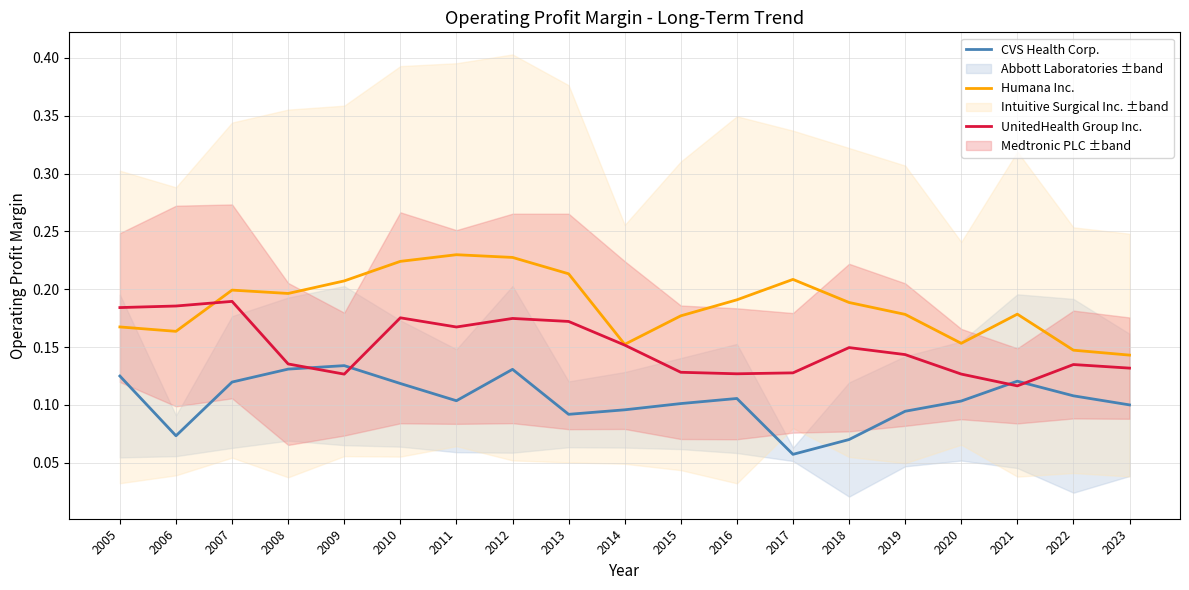

At which category is the sum across all series the highest?

2012